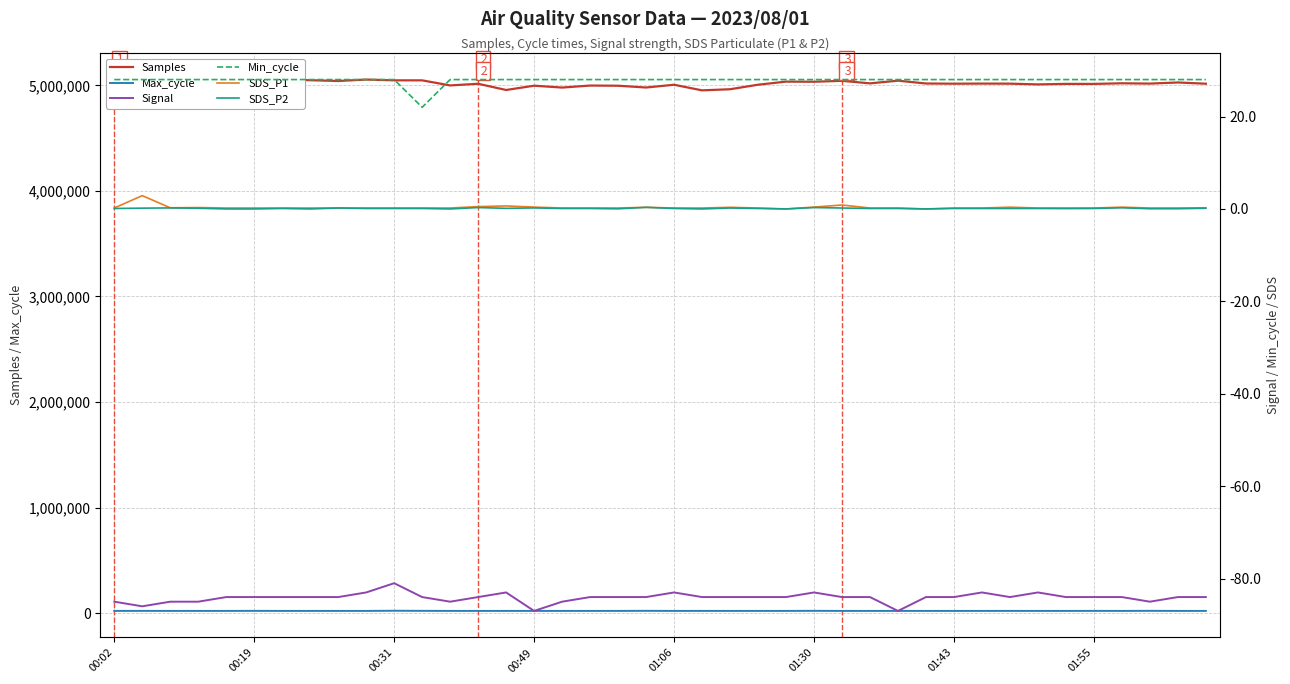

True or false: Samples and Max_cycle cross at least once.

False